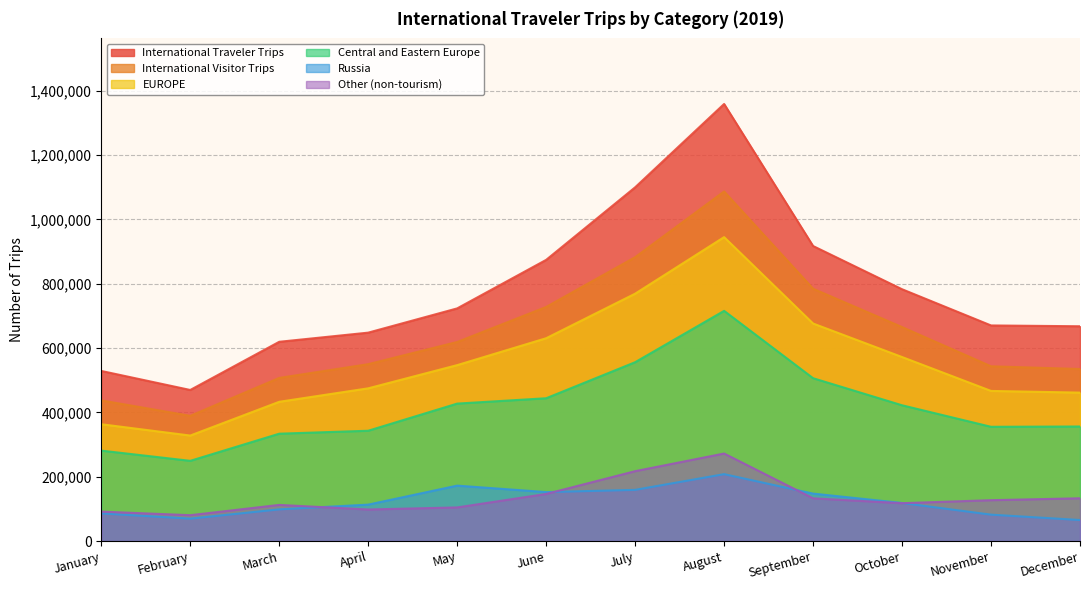

Is it true that International Visitor Trips equals 507064 at March?

True